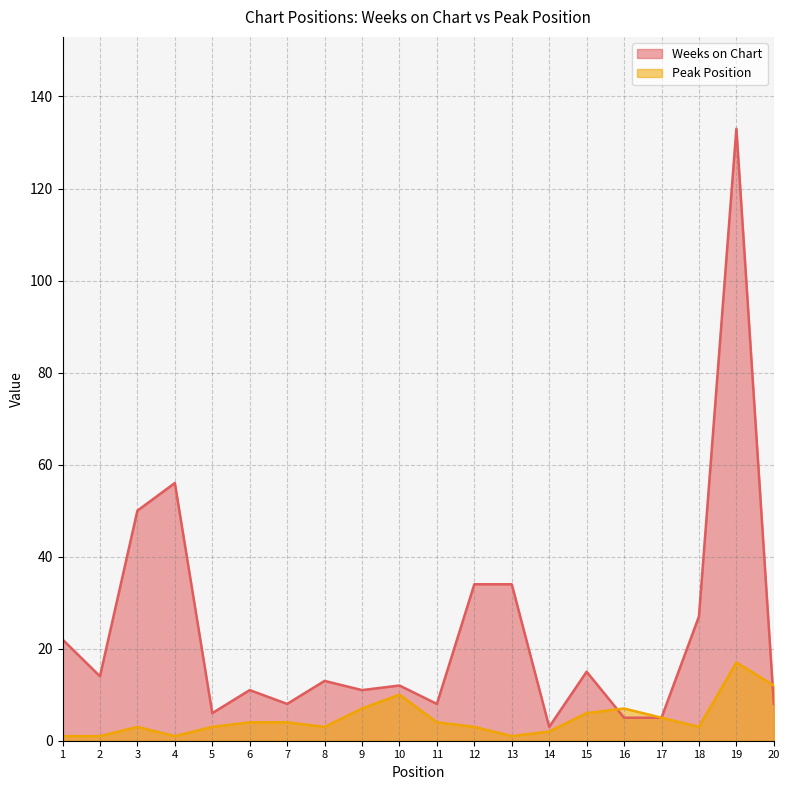

The Weeks on Chart series shows 8 at 20. True or false?

True